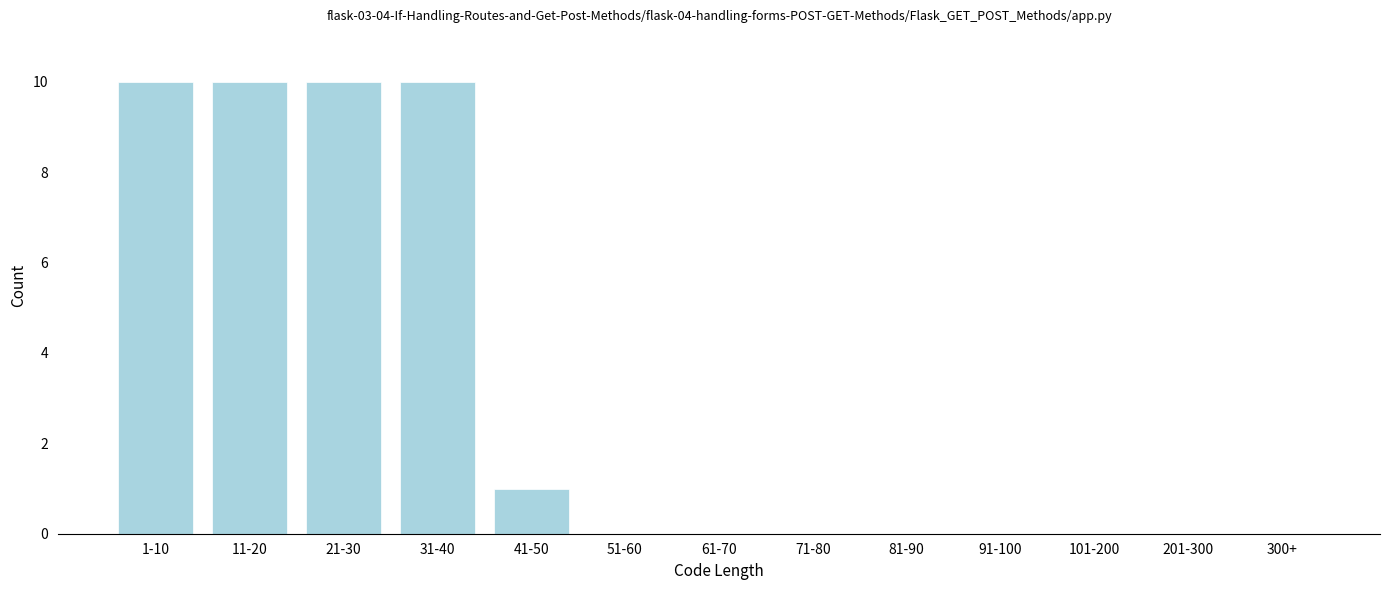

Reading right to left, transcribe all the data shown in this chart.

300+=0	201-300=0	101-200=0	91-100=0	81-90=0	71-80=0	61-70=0	51-60=0	41-50=1	31-40=10	21-30=10	11-20=10	1-10=10